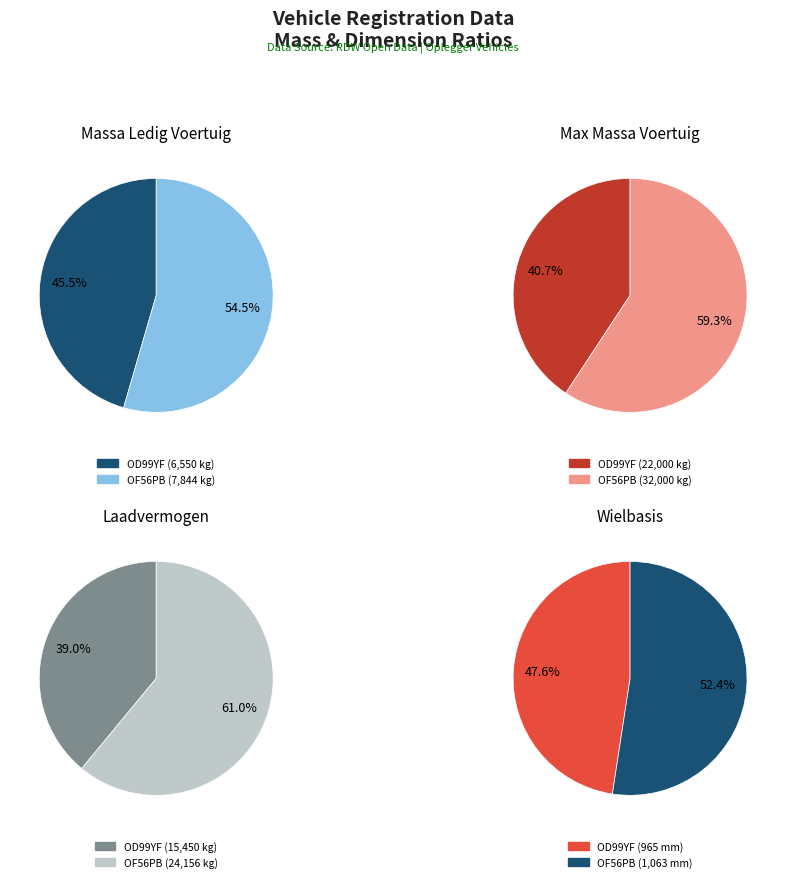

What percentage is the OF56PB slice, to the nearest percent?

61%